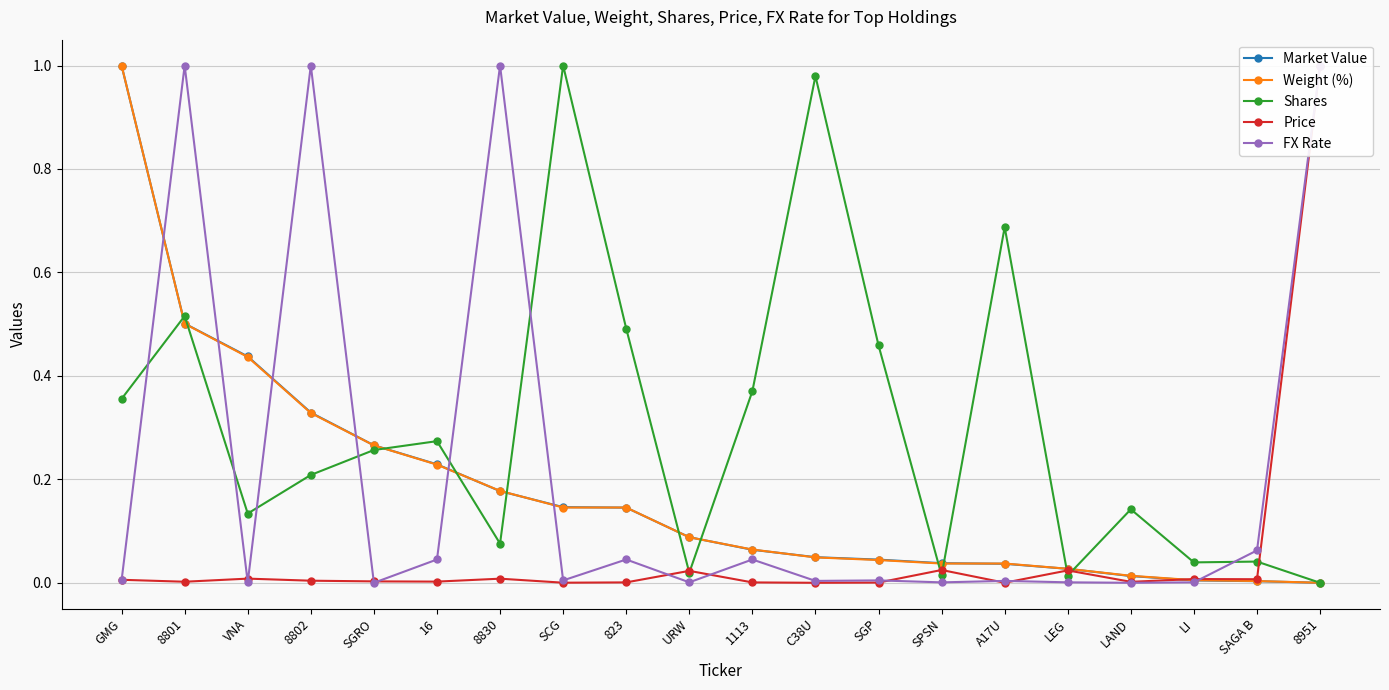

What is the maximum value for Shares?

1.0